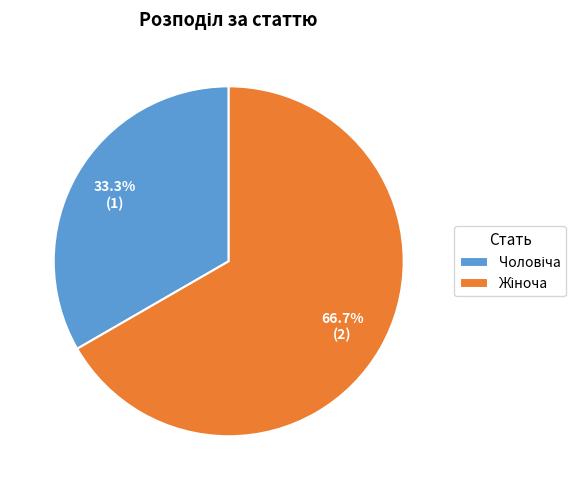

Does any single category account for the majority?

Yes